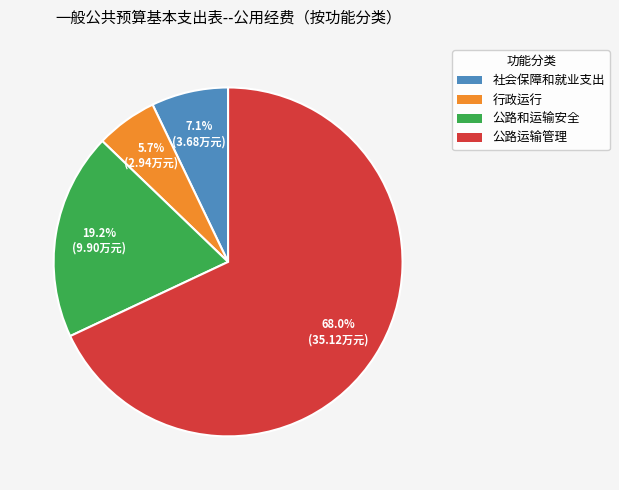

Which has a higher value, 行政运行 or 公路运输管理?

公路运输管理